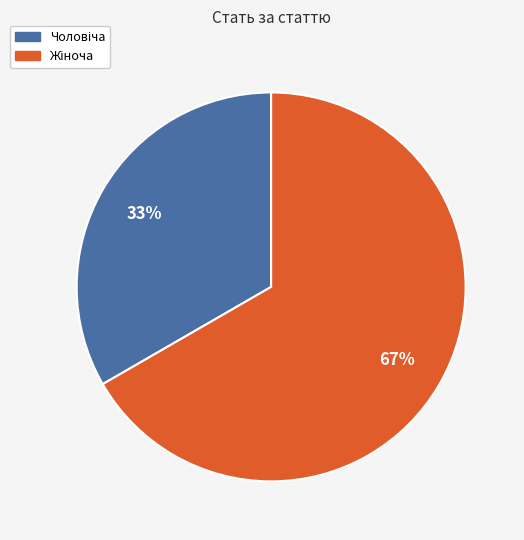

Is there any slice that represents more than half of the pie?

Yes